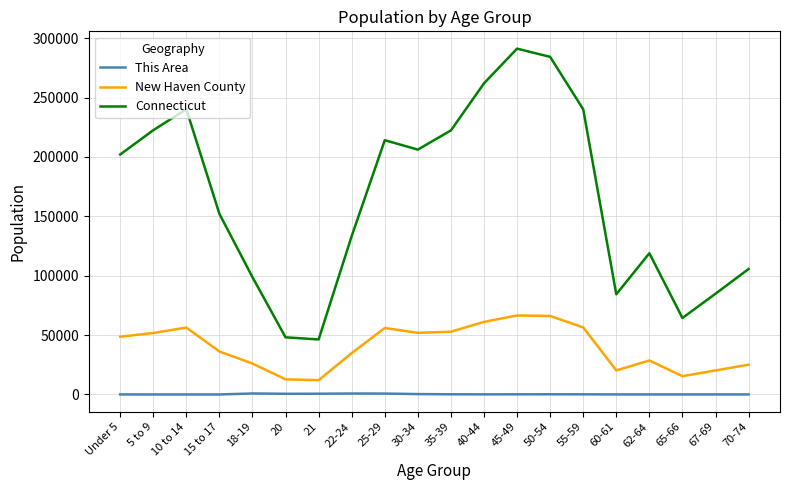

What is the minimum value for Connecticut?

46335